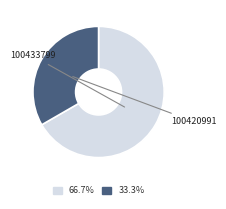

Is there any slice that represents more than half of the pie?

Yes